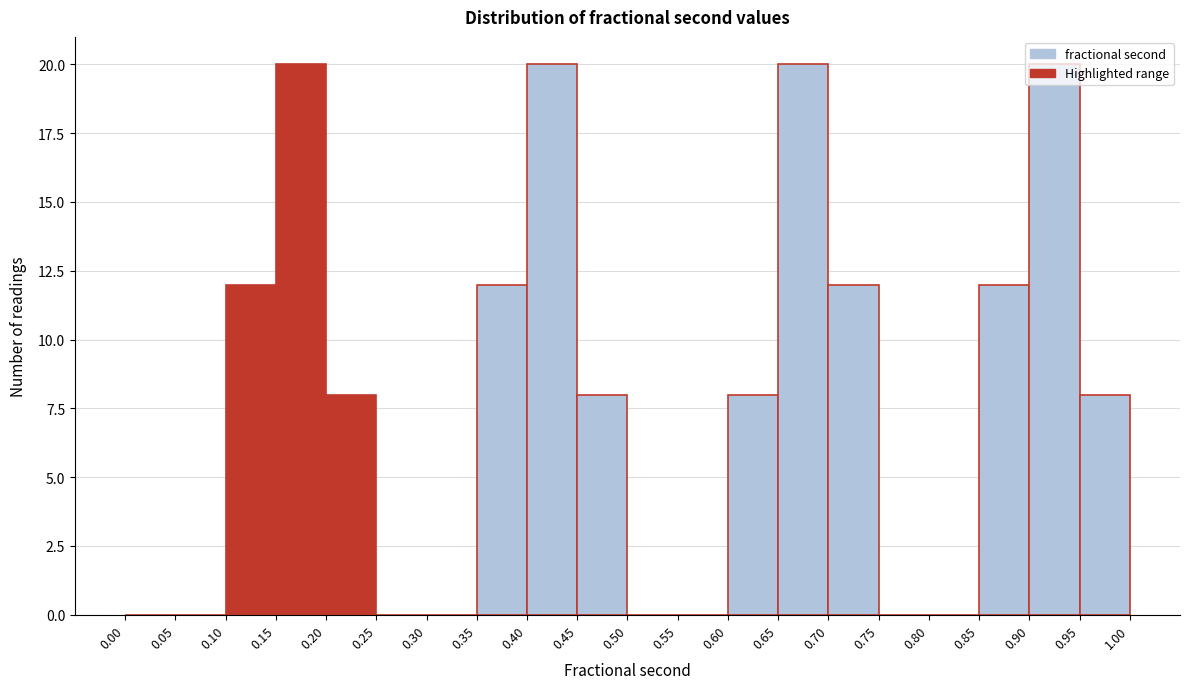

Reading left to right, list every bar in this chart as the range it spans on the x-axis followed by its height. The values are not printed on the chart, so give them approximately, as read against the axis.

0.00 to 0.05: 0
0.05 to 0.10: 0
0.10 to 0.15: 12
0.15 to 0.20: 20
0.20 to 0.25: 8
0.25 to 0.30: 0
0.30 to 0.35: 0
0.35 to 0.40: 12
0.40 to 0.45: 20
0.45 to 0.50: 8
0.50 to 0.55: 0
0.55 to 0.60: 0
0.60 to 0.65: 8
0.65 to 0.70: 20
0.70 to 0.75: 12
0.75 to 0.80: 0
0.80 to 0.85: 0
0.85 to 0.90: 12
0.90 to 0.95: 20
0.95 to 1.00: 8